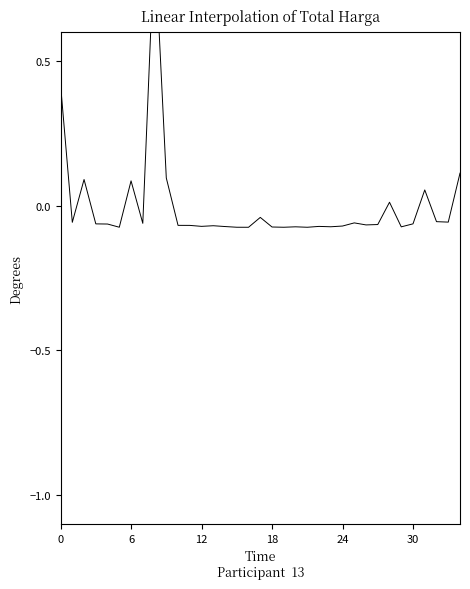

How many data points are less than 0?

27